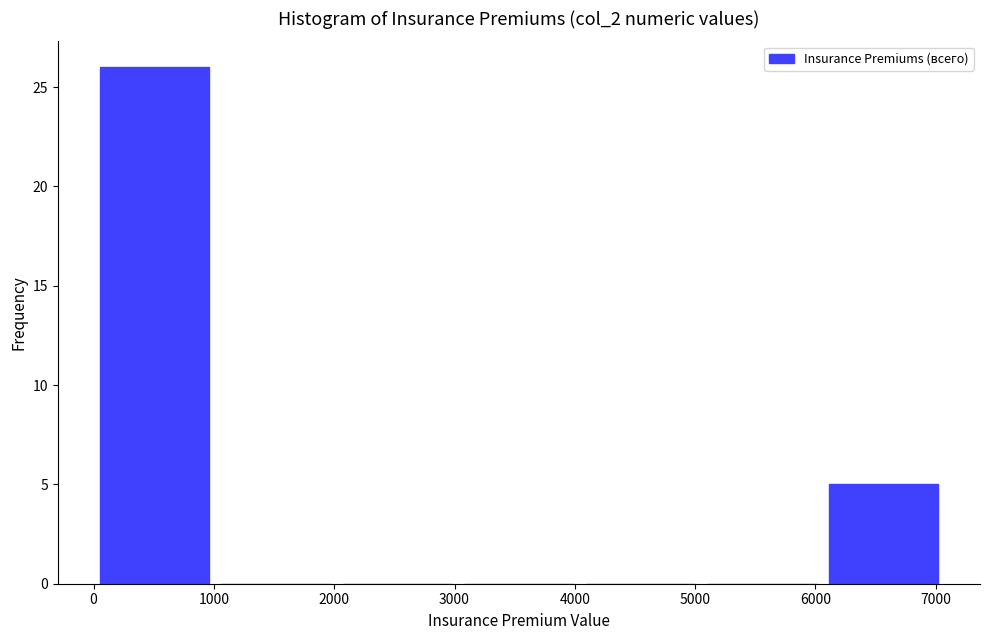

Which range on the x-axis has the tallest bar?

0 to 1000